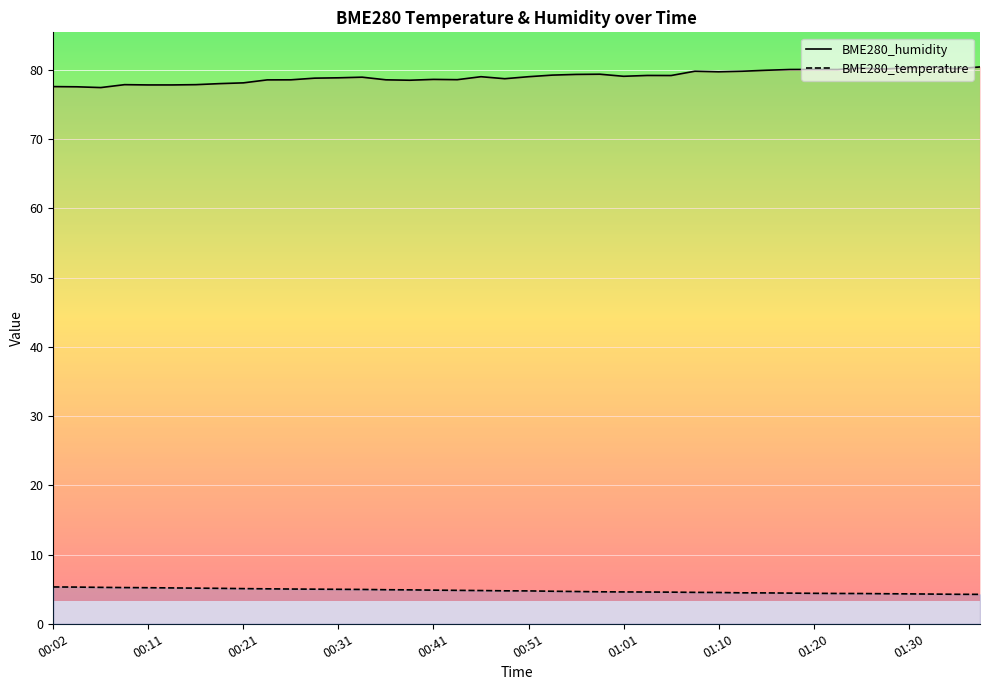

What is the greatest value displayed?

80.5